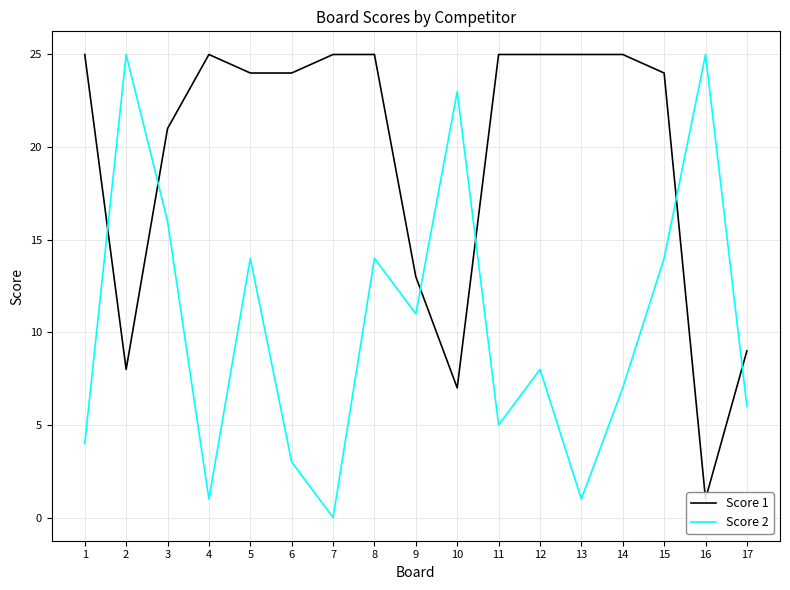

What is the sum of the Score 1 values at 13 and 1?

50